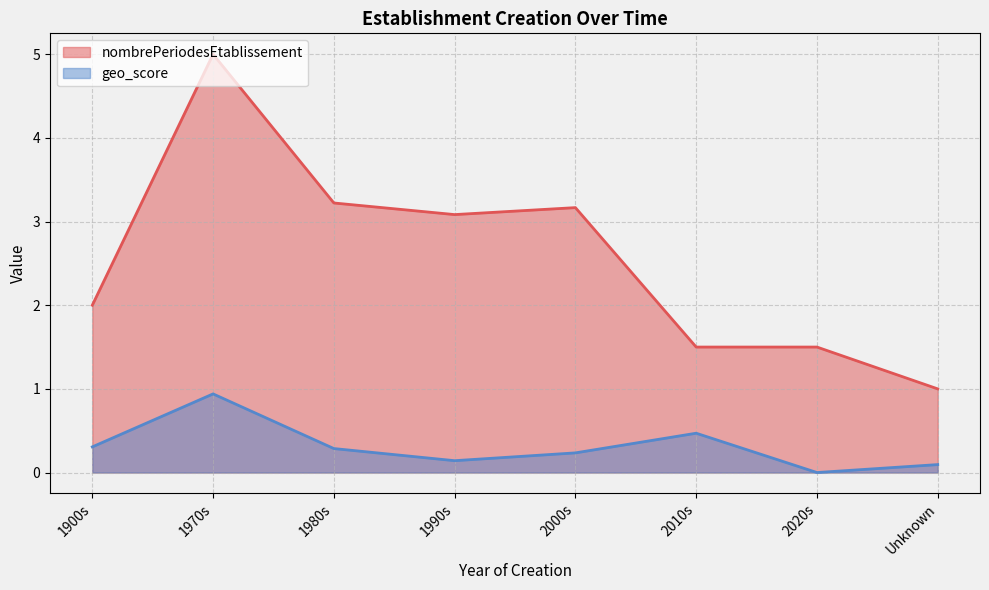

True or false: nombrePeriodesEtablissement and geo_score cross at least once.

False